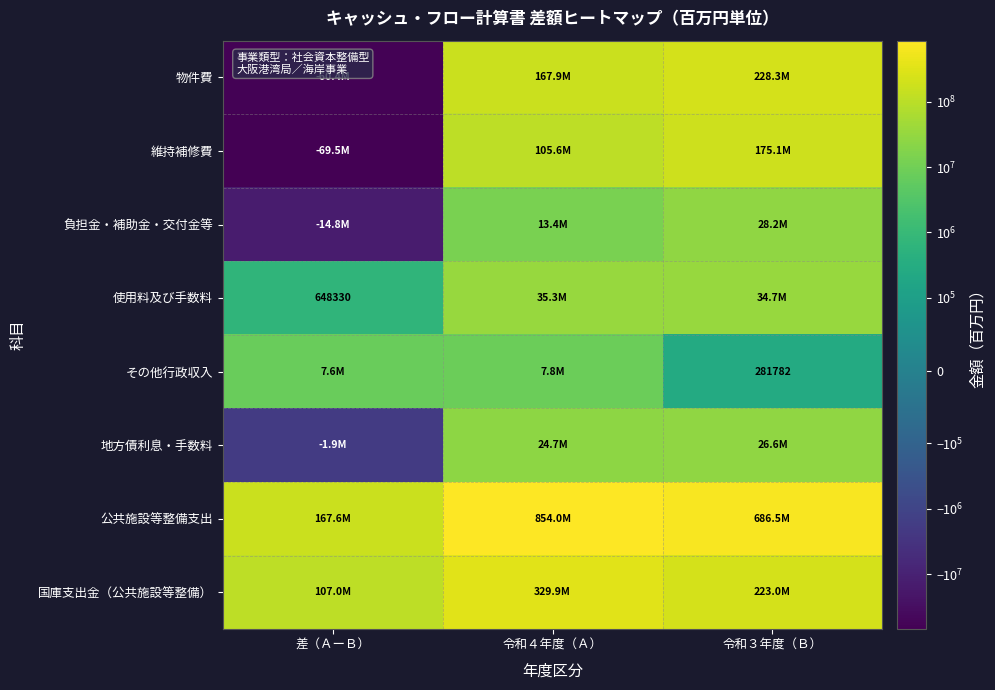

At which category is the sum across all series the highest?

令和４年度（Ａ）